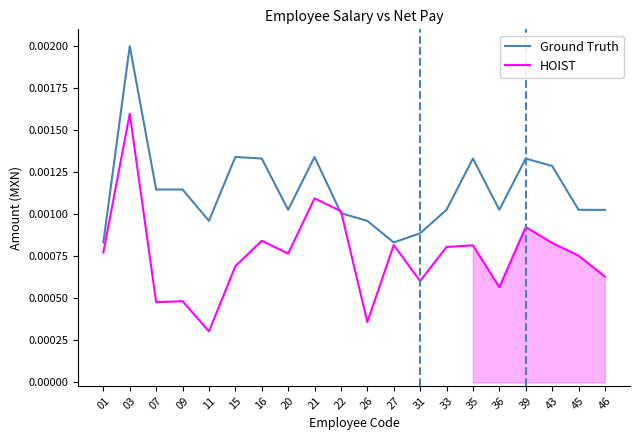

True or false: HOIST has more than 0 points higher than both neighbors.

True